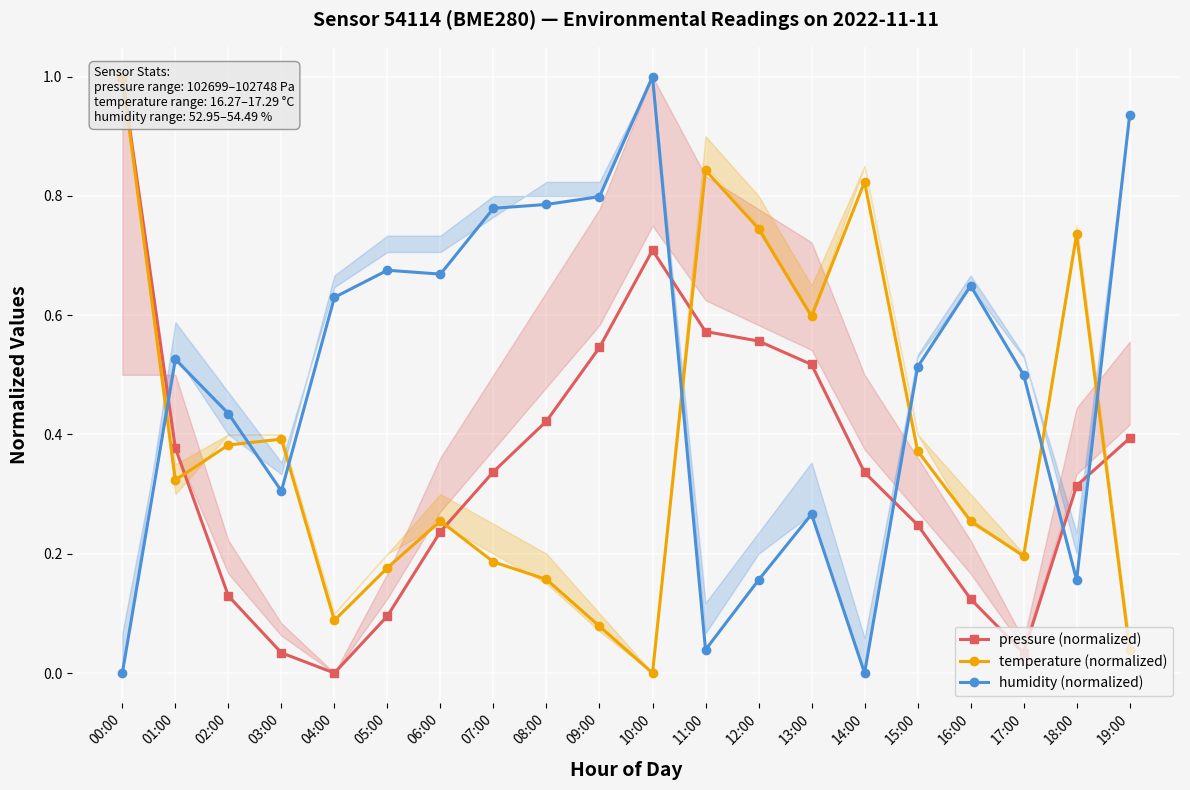

Does the chart display data point markers on the line(s)?

Yes